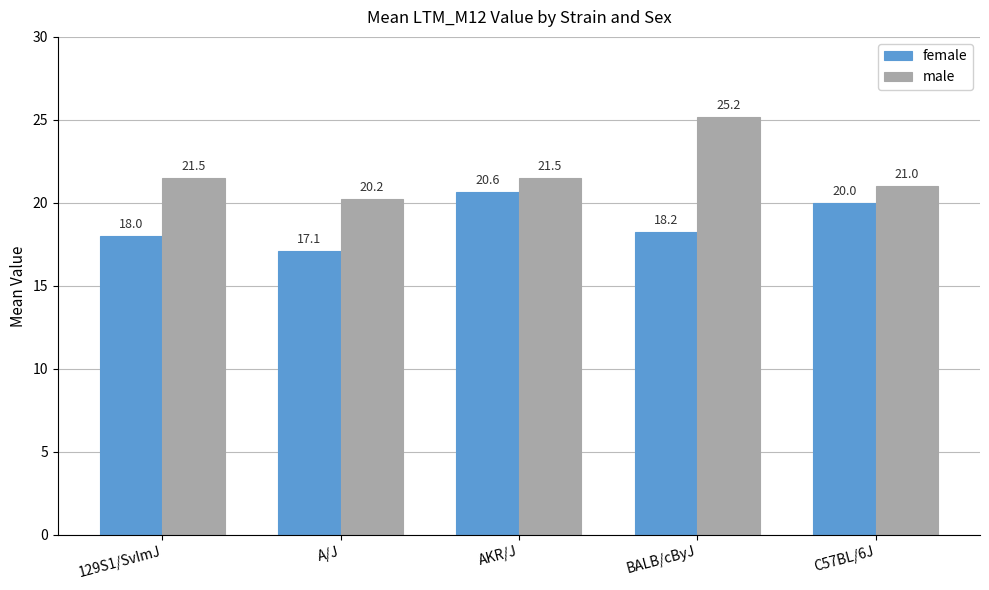

What is the difference between the maximum and minimum values in the male series?

5.0